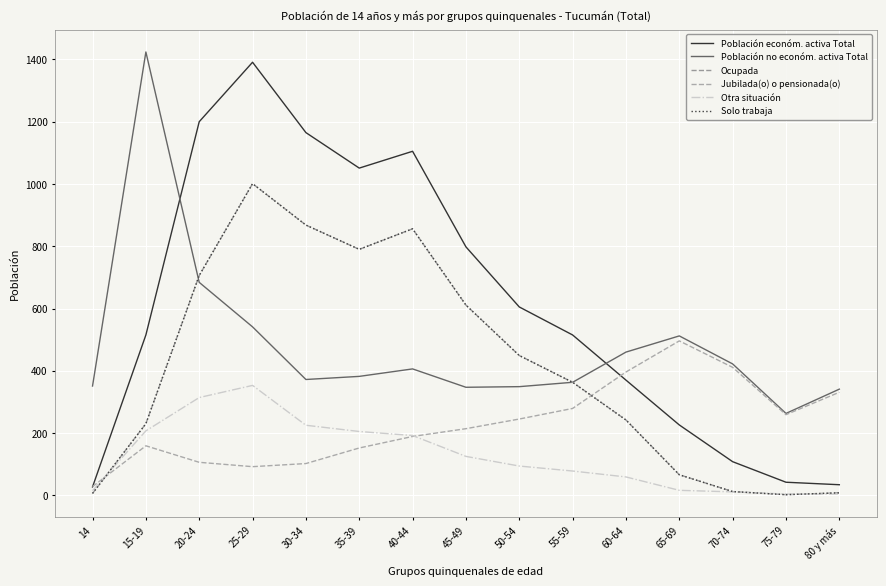

How many interior local peaks does the Jubilada(o) o pensionada(o) series have?

2